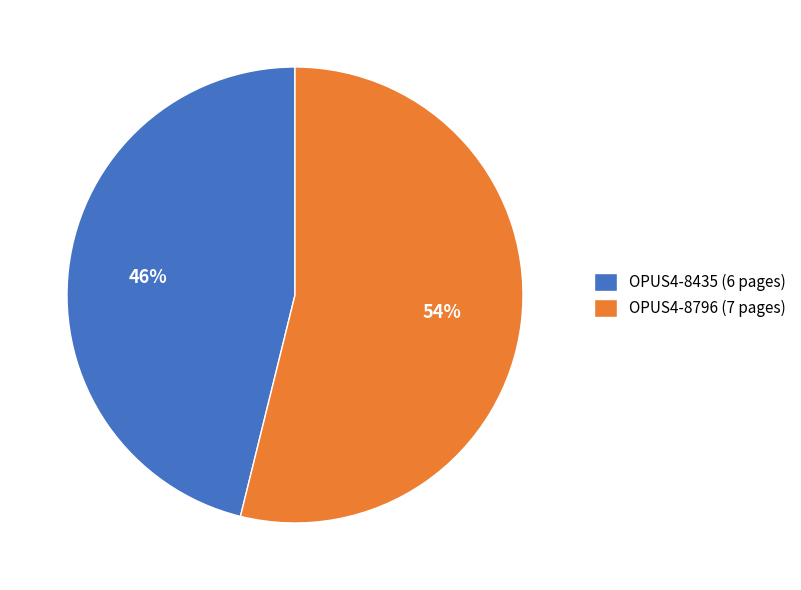

Approximately how many times larger is the value at OPUS4-8435 (6 pages) compared to OPUS4-8796 (7 pages)?

0.9